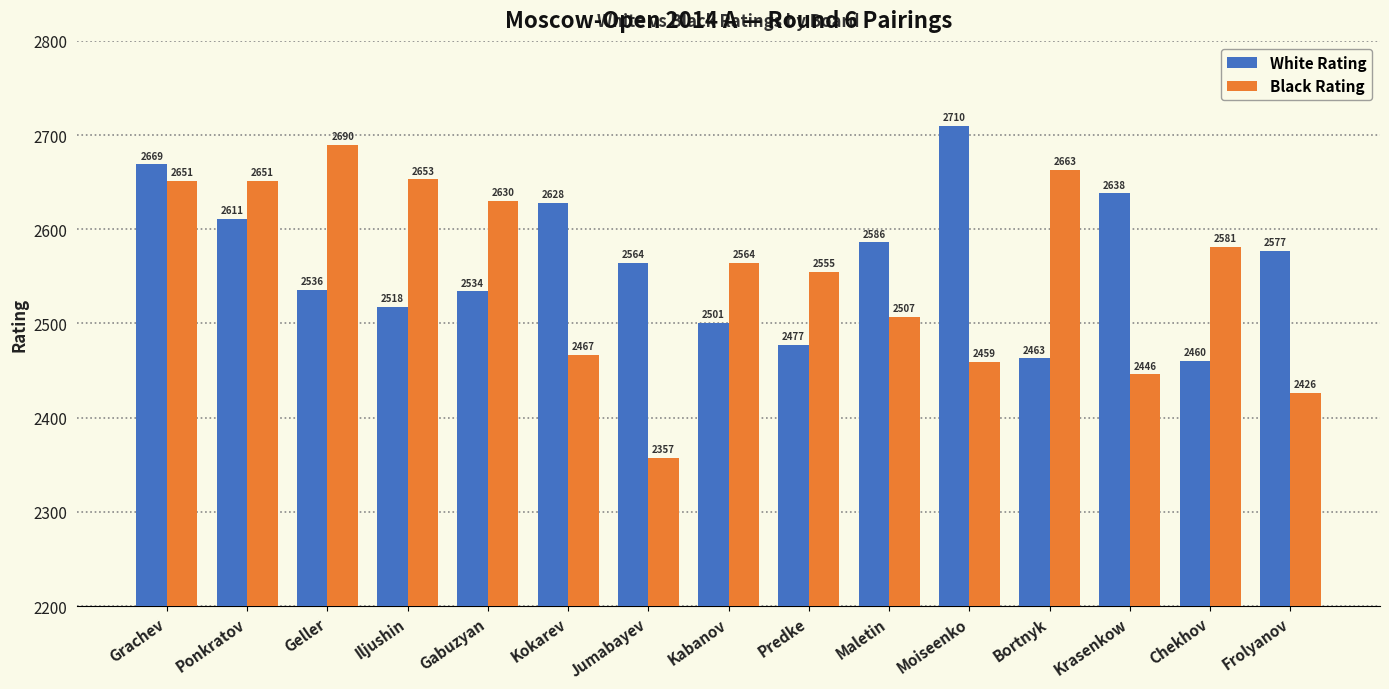

Which series changed the most between Ponkratov and Jumabayev?

Black Rating